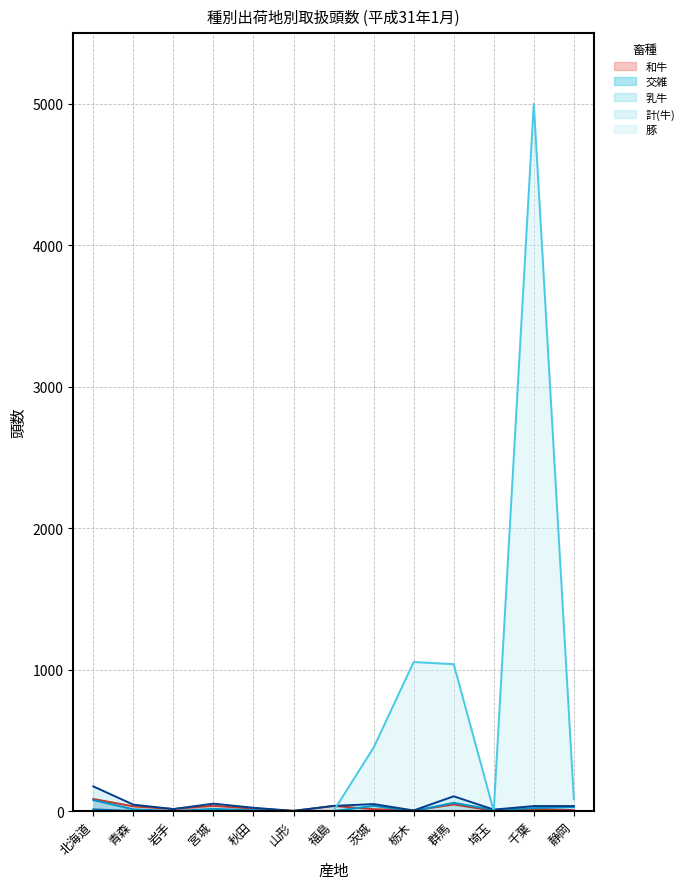

What is the label of the 8th point from the left?

茨城